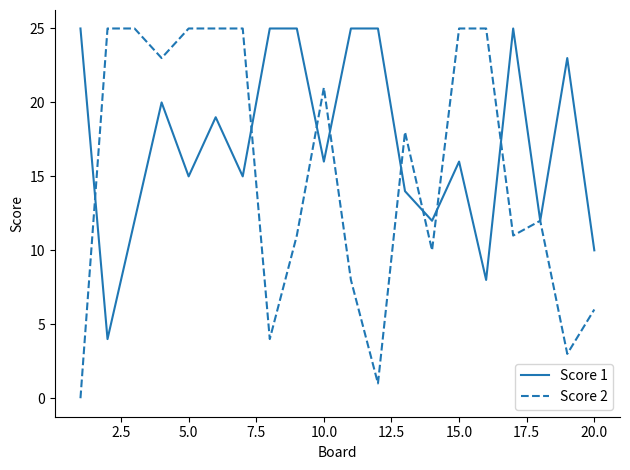

Which series has the largest total across all categories?

Score 1